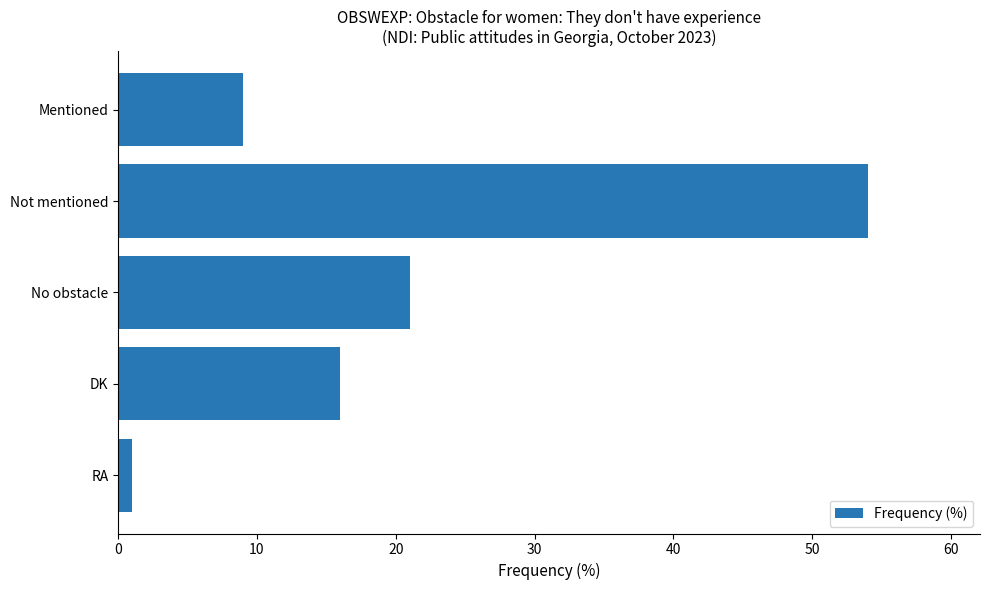

Reading bottom to top, what are all the values shown in this chart?

1	16	21	54	9